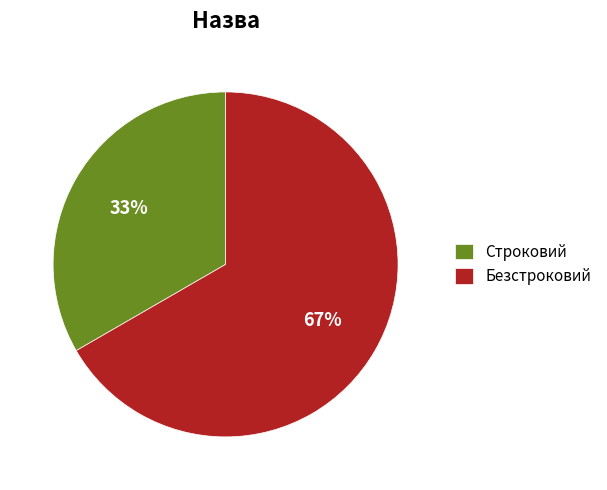

To the nearest percent, what percentage of the pie is Безстроковий?

67%